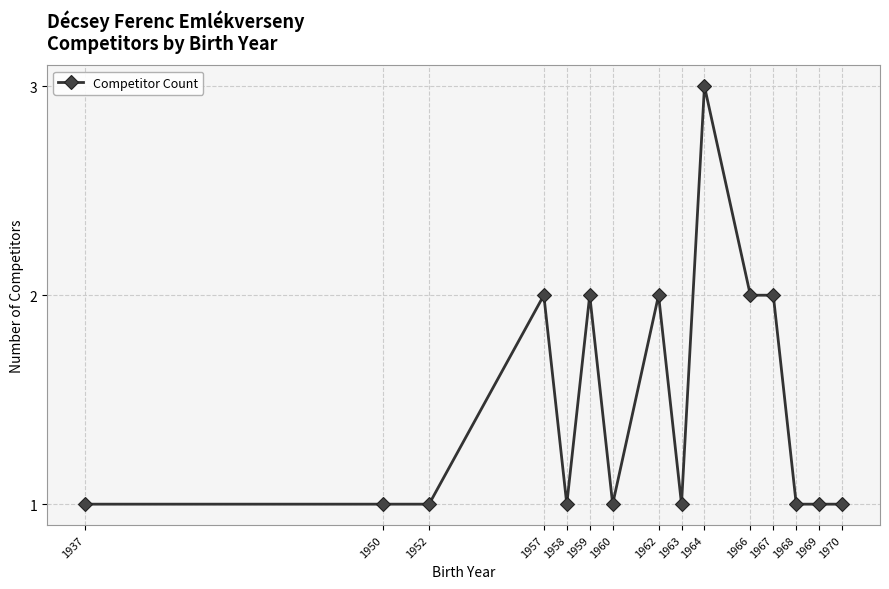

What is the difference between the maximum and second lowest values?

2